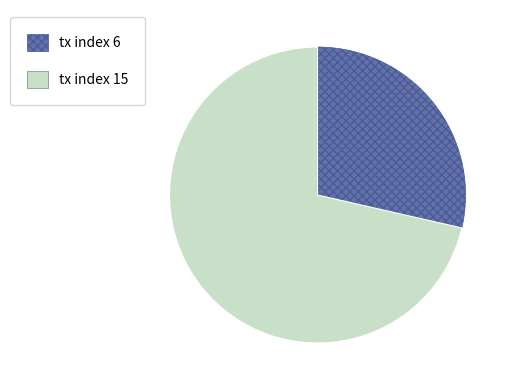

True or false: tx index 15 accounts for 71% of the total.

True